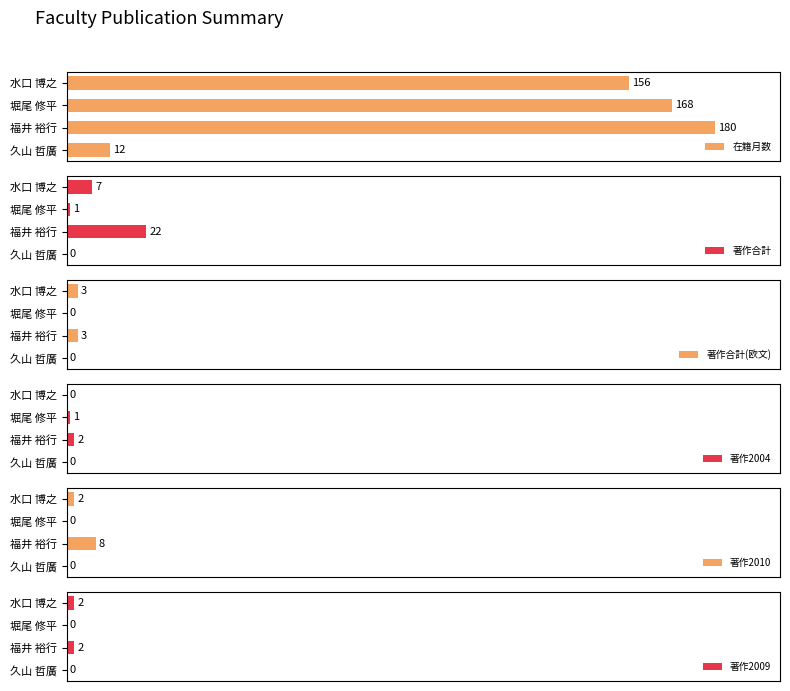

What is the sum of all 著作2004 values?

1.7